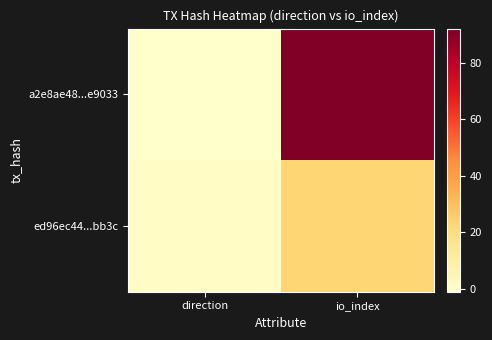

Which series has the largest range (max minus min)?

a2e8ae48...e9033